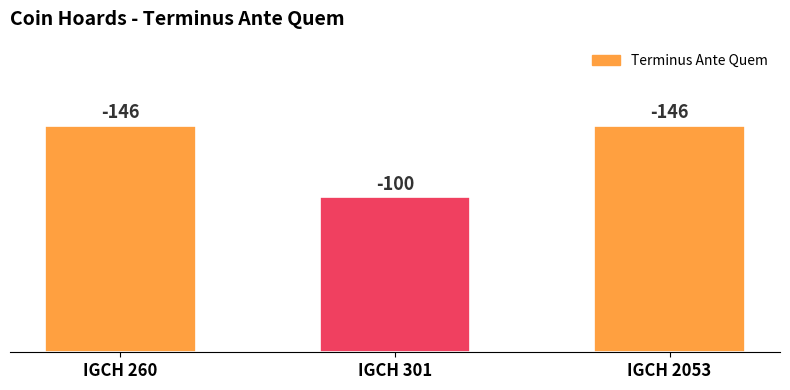

At which label is the value closest to 123?

IGCH 260